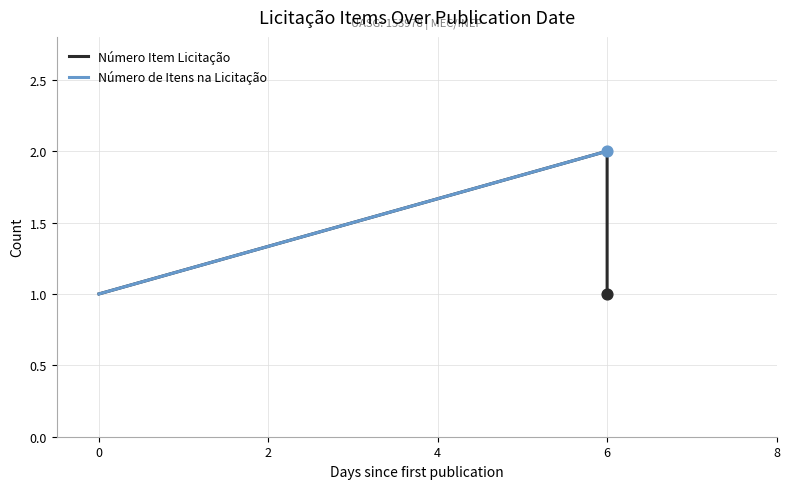

Which series has the largest total across all categories?

Número de Itens na Licitação